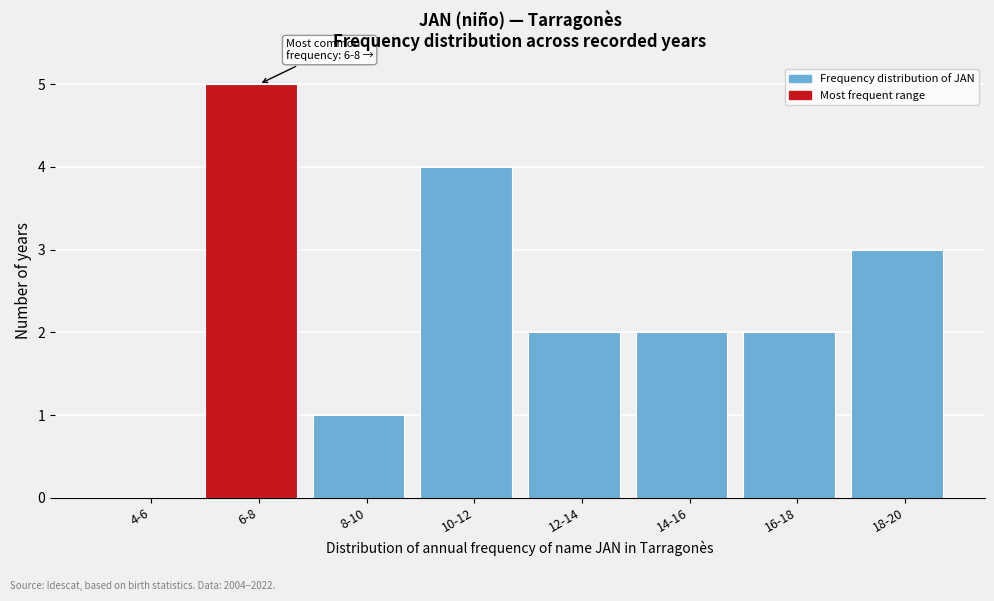

Reading left to right, extract all data points from this chart.

4-6=0	6-8=5	8-10=1	10-12=4	12-14=2	14-16=2	16-18=2	18-20=3